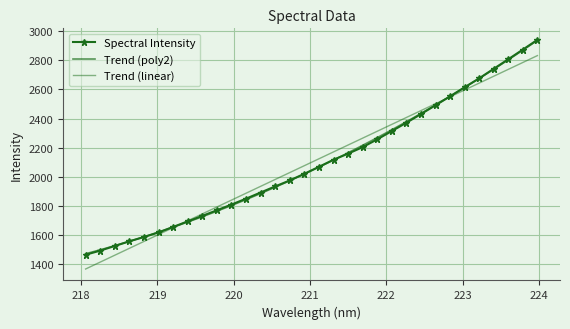

Rank the categories by value from highest to lowest.

223.9802, 223.7895, 223.5987, 223.408, 223.2172, 223.0264, 222.8355, 222.6447, 222.4538, 222.263, 222.0721, 221.8812, 221.6902, 221.4993, 221.3083, 221.1174, 220.9264, 220.7354, 220.5444, 220.3533, 220.1623, 219.9712, 219.7801, 219.589, 219.3979, 219.2067, 219.0156, 218.8244, 218.6332, 218.442, 218.2508, 218.0596